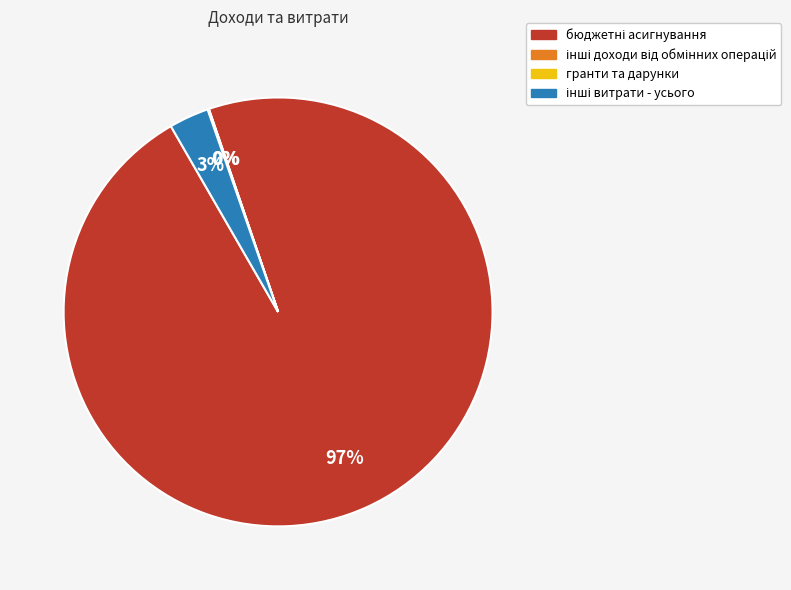

Does any single category account for the majority?

Yes